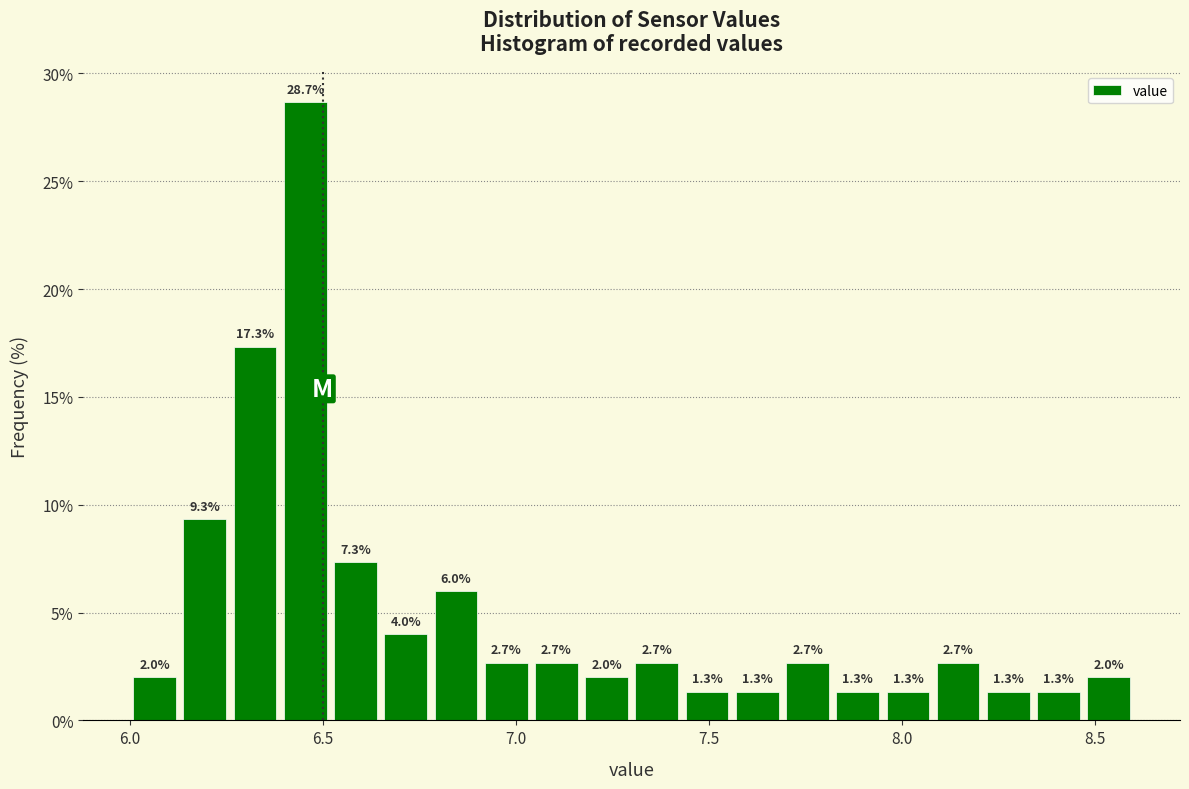

Around what value on the x-axis is the tallest bar? Give the approximate position of its centre, as read against the axis.

6.45